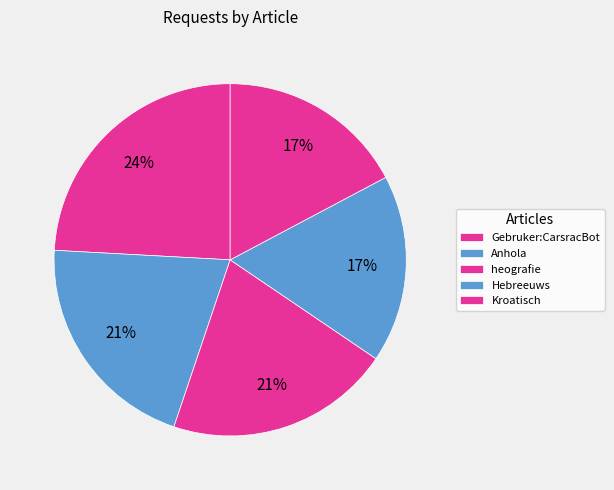

To the nearest percent, what is the difference between the largest and smallest slice percentages?

7%